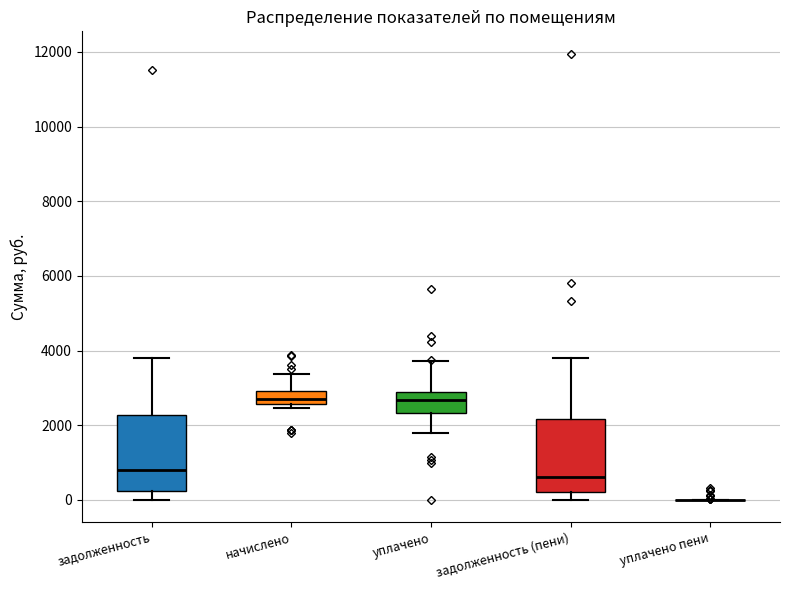

Reading left to right, read every box against the y-axis: the position of its median line, the range the box covers, and the ends of its whiskers. The values are not printed on the chart, so give them approximately, as read against the axis.

задолженность: median 800, box 200 to 2200, whiskers 0 to 3800
начислено: median 2600 (inside the box), box 2600 to 3000, whiskers 2400 to 3400
уплачено: median 2600, box 2400 to 2800, whiskers 1800 to 3800
задолженность (пени): median 600, box 200 to 2200, whiskers 0 to 3800
уплачено пени: box collapsed to a line at 0, whiskers 0 to 0